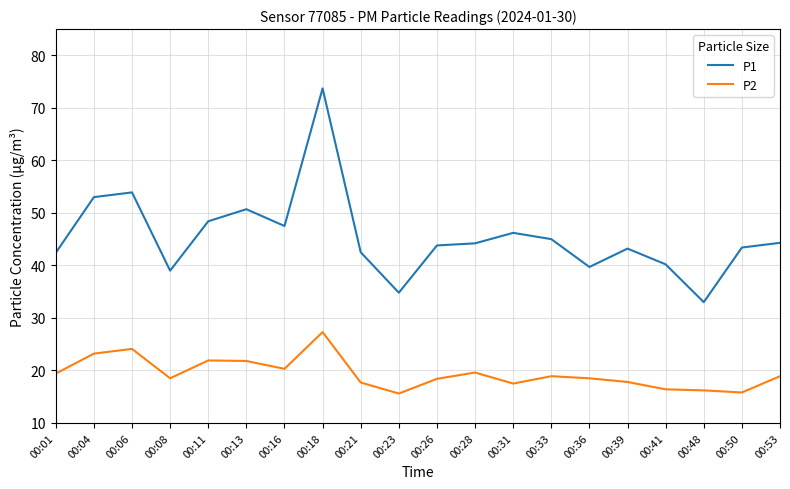

Rank the series by their maximum value, from lowest to highest.

P2, P1